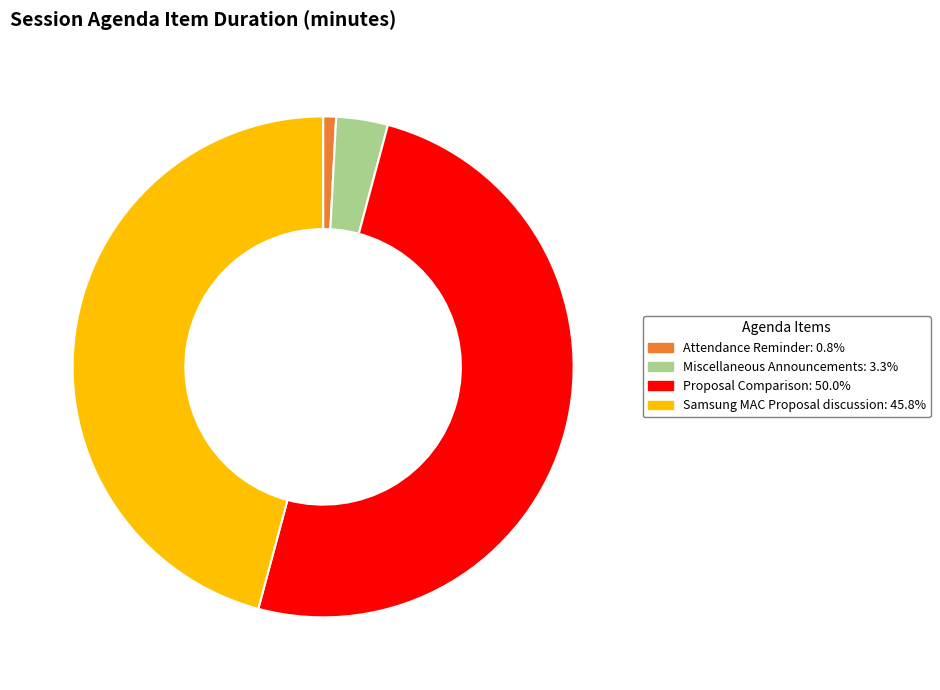

How many slices are in this pie chart?

4